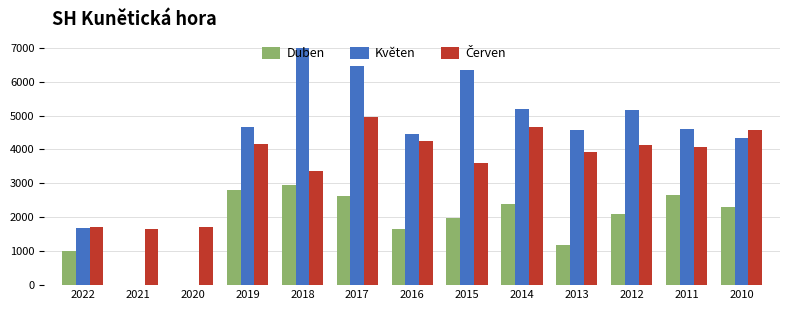

At which category is the sum across all series the highest?

2017